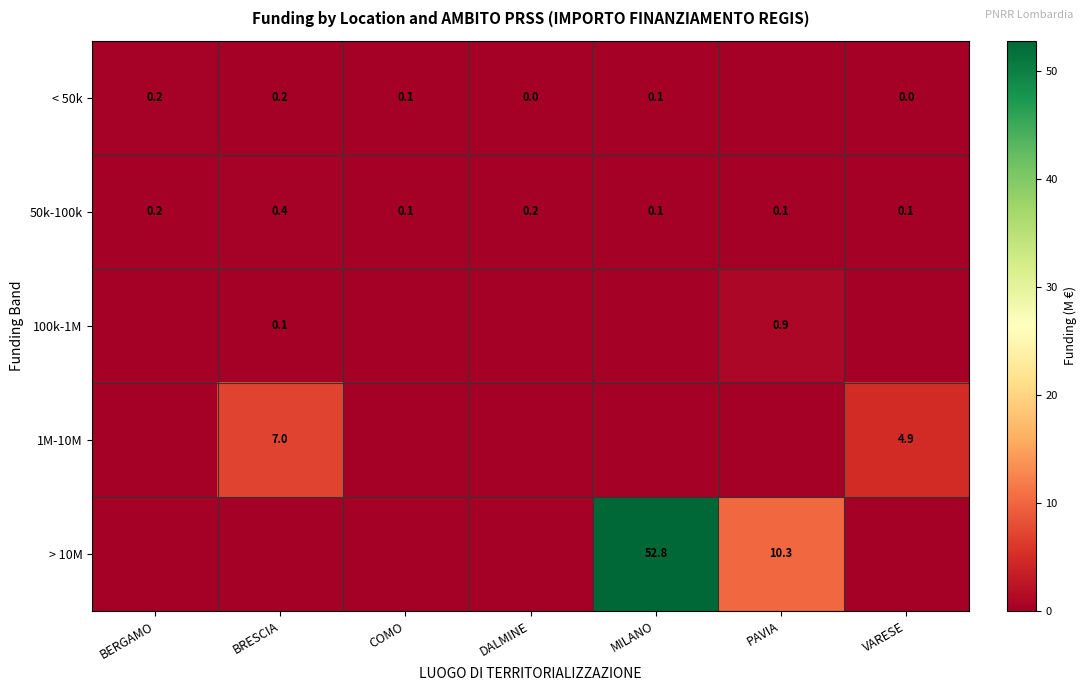

What is the difference between the maximum and minimum values in the 50k-100k series?

0.3